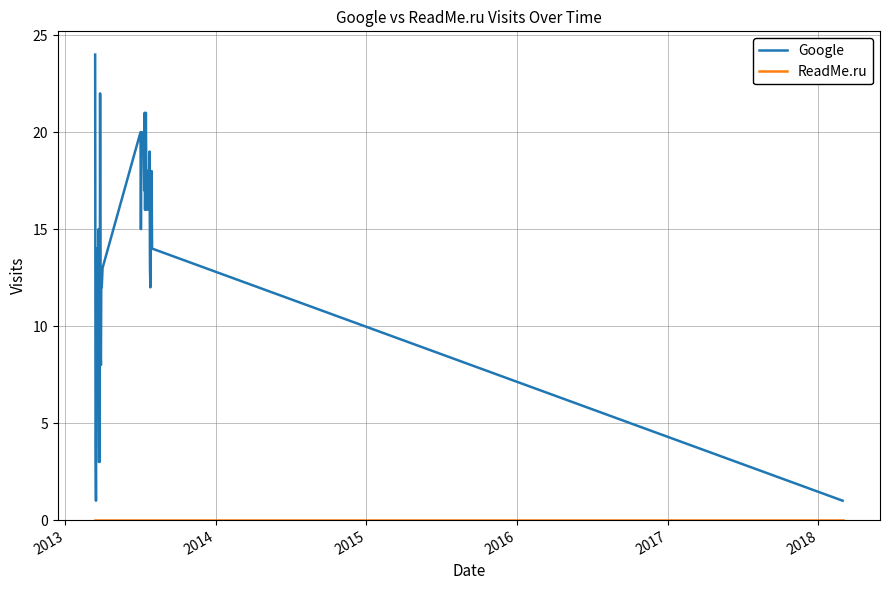

Which series has the largest total across all categories?

Google